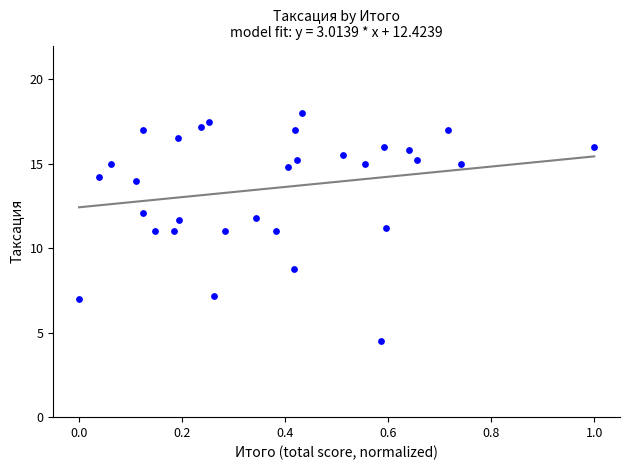

What is the range of X values (max minus min)?

1.0